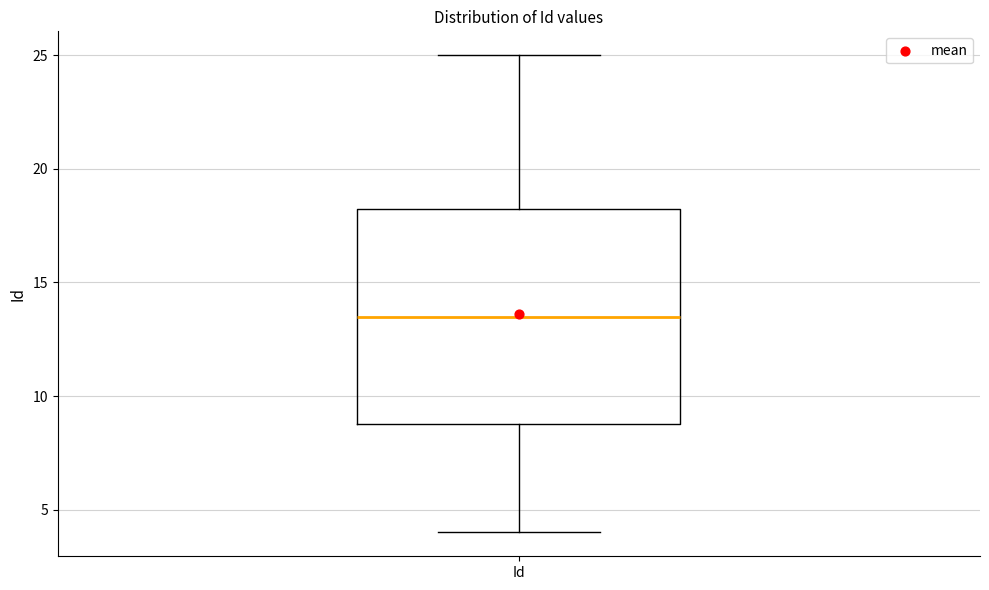

Where does the upper whisker of the box for Id end on the y-axis? The values are not printed on the chart, so give them approximately, as read against the axis.

25.0